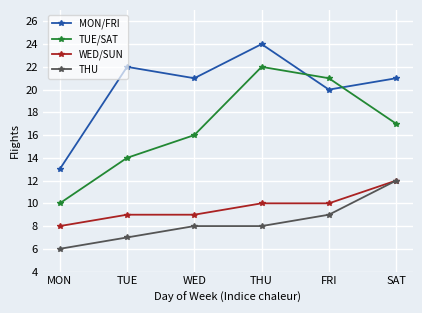

What is the value of the THU point at the 2nd from the left?

7